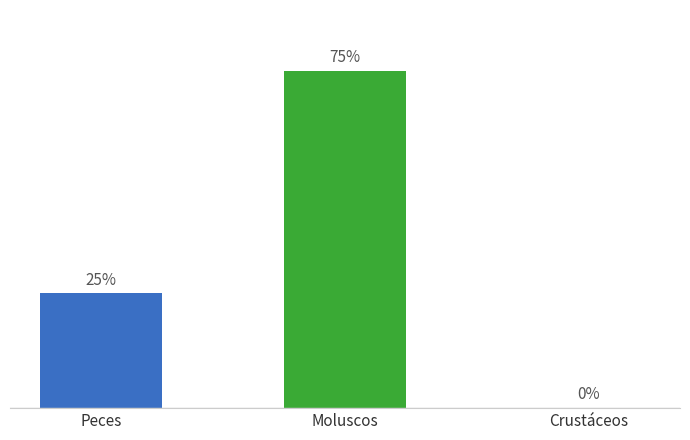

What is the label of the 2nd bar from the left?

Moluscos